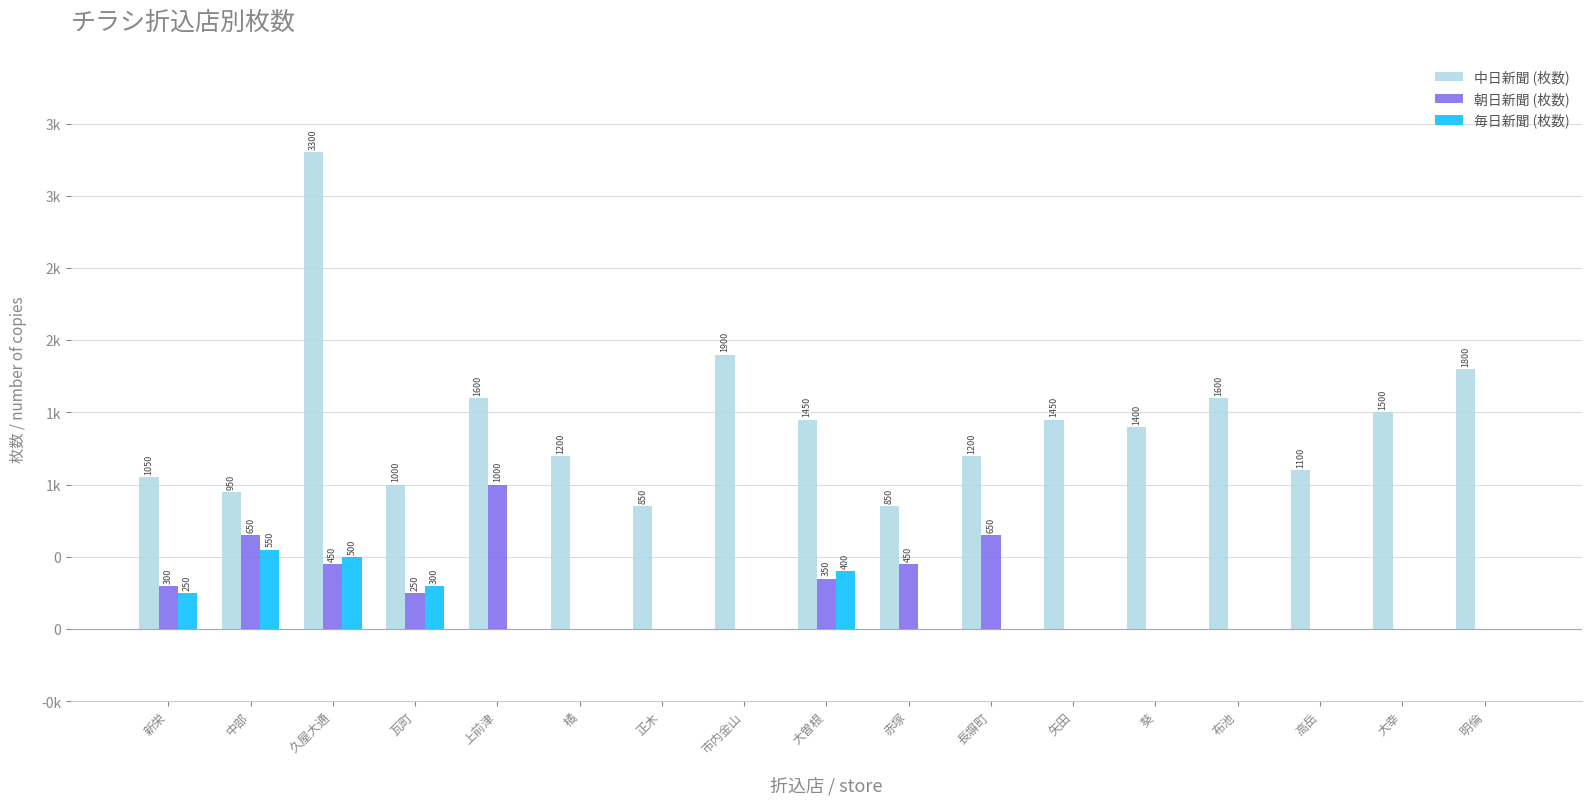

Rank the series by their maximum value, from lowest to highest.

毎日新聞 (枚数), 朝日新聞 (枚数), 中日新聞 (枚数)